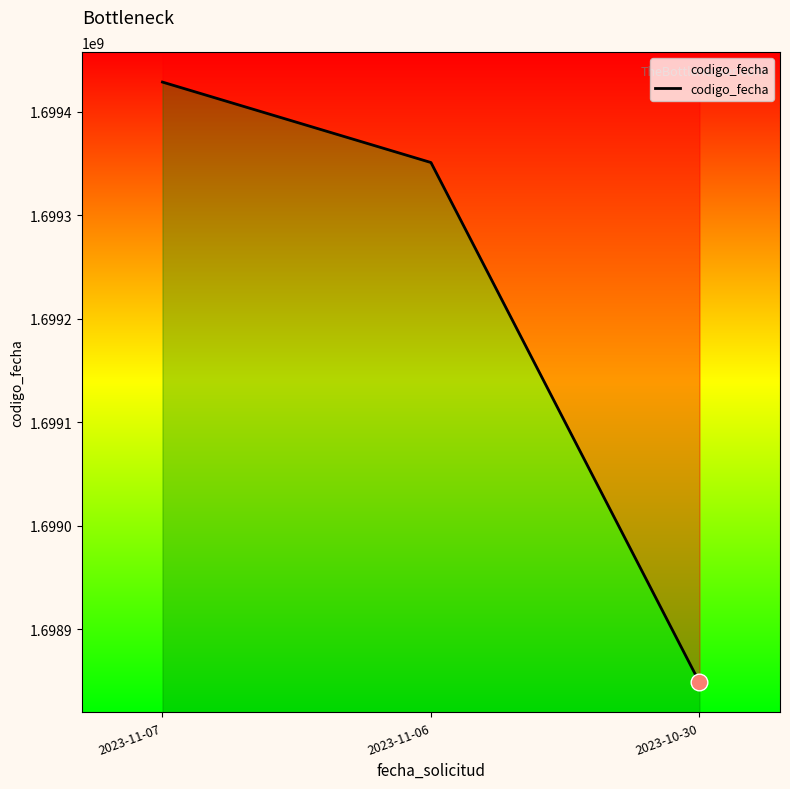

What is the change in value from 2023-11-06 to 2023-10-30?

-501994